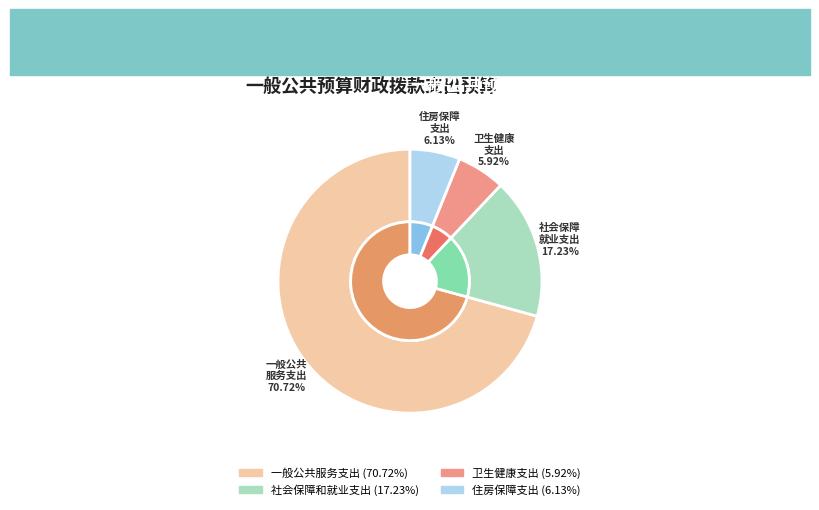

What percentage is the 一般公共服务支出 slice, to the nearest percent?

71%